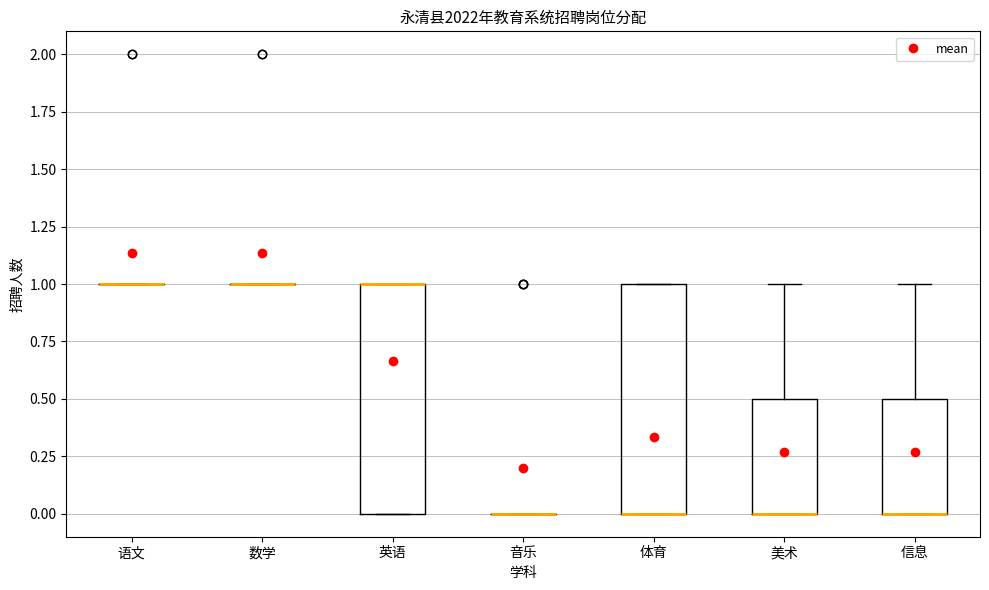

Reading left to right, read every box against the y-axis: the position of its median line, the range the box covers, and the ends of its whiskers. The values are not printed on the chart, so give them approximately, as read against the axis.

语文: box collapsed to a line at 1.0, whiskers 1.0 to 1.0
数学: box collapsed to a line at 1.0, whiskers 1.0 to 1.0
英语: median 1.0 (drawn on the box's upper edge), box 0.0 to 1.0, whiskers 0.0 to 1.0
音乐: box collapsed to a line at 0.0, whiskers 0.0 to 0.0
体育: median 0.0 (drawn on the box's lower edge), box 0.0 to 1.0, whiskers 0.0 to 1.0
美术: median 0.0 (drawn on the box's lower edge), box 0.0 to 0.5, whiskers 0.0 to 1.0
信息: median 0.0 (drawn on the box's lower edge), box 0.0 to 0.5, whiskers 0.0 to 1.0